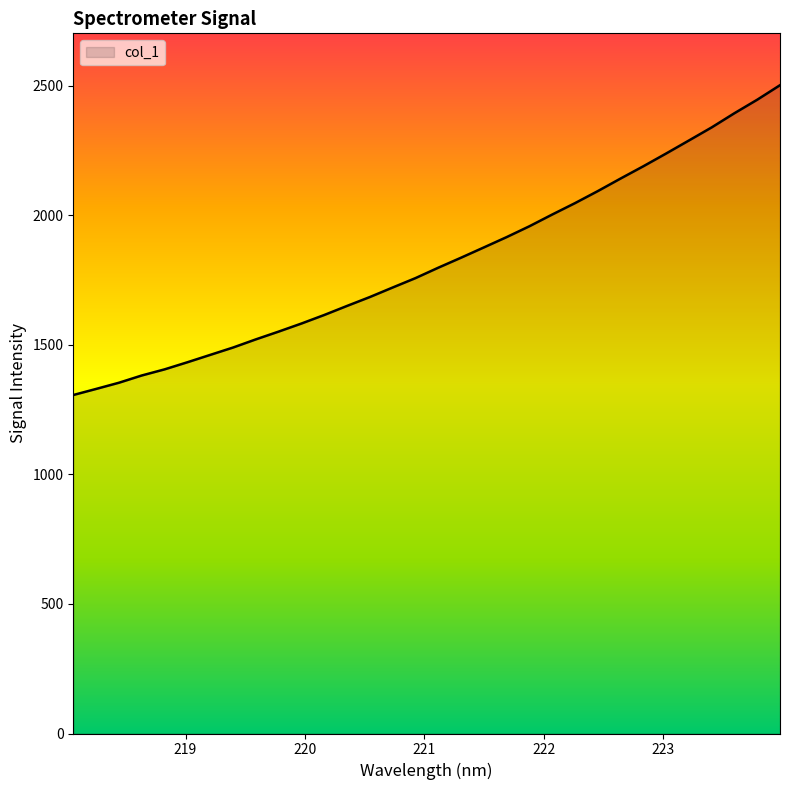

What is the difference between the maximum and minimum values?

1196.1